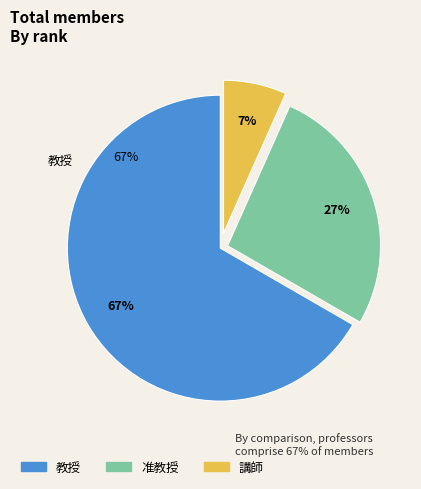

Rank the categories by value from lowest to highest.

講師, 准教授, 教授